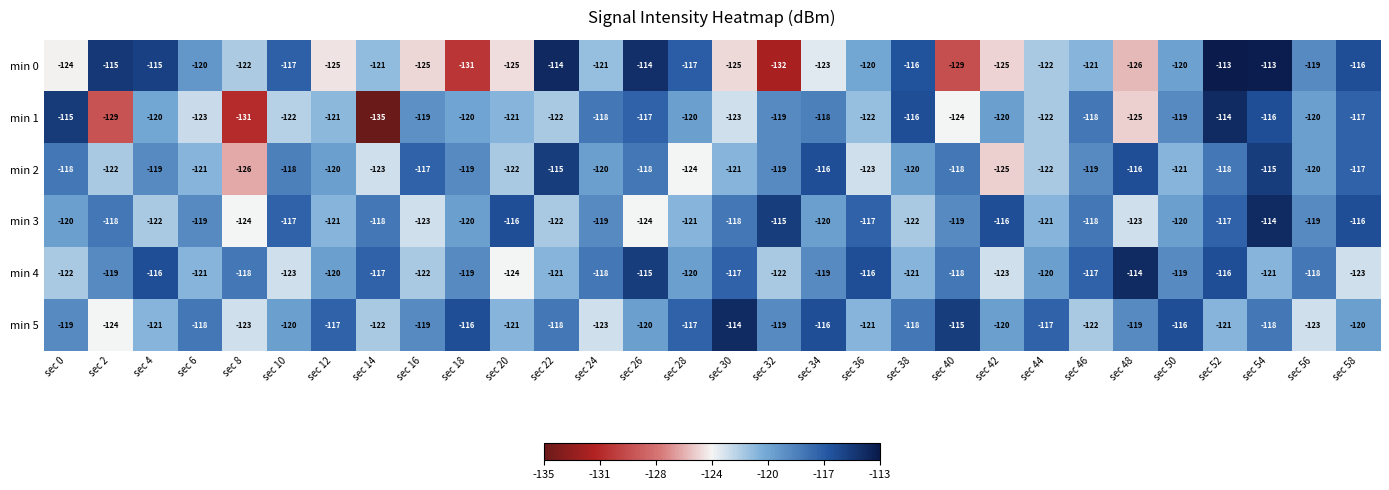

What is the total value across all series at sec 32?

-726